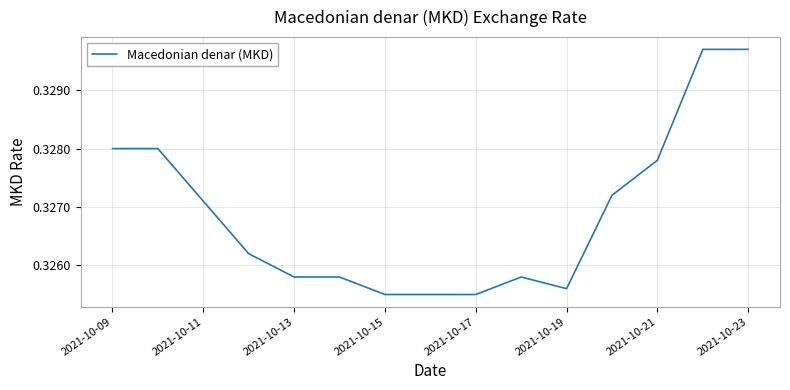

How many points are higher than both their immediate neighbors (excluding endpoints)?

1